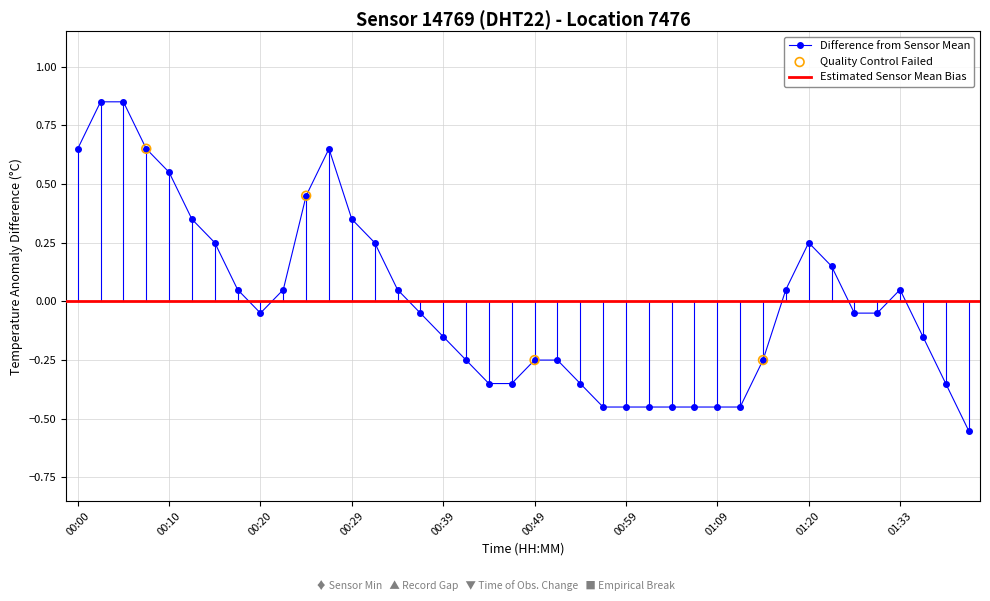

What is the change in value from 00:02 to 00:39?

-1.0